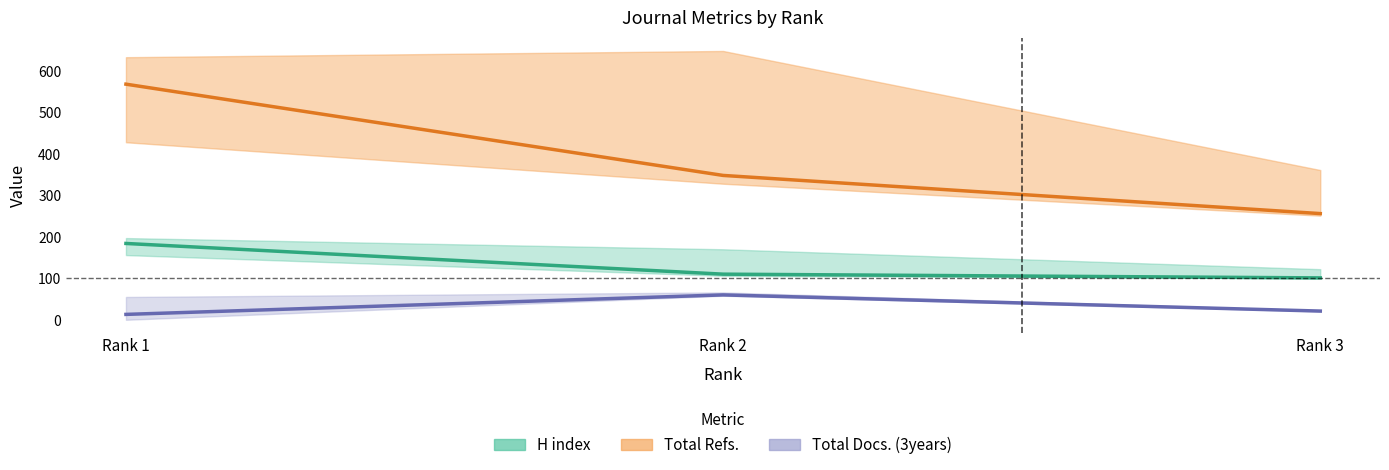

The value of Total Docs. (3years) at Rank 2 is 81. True or false?

False